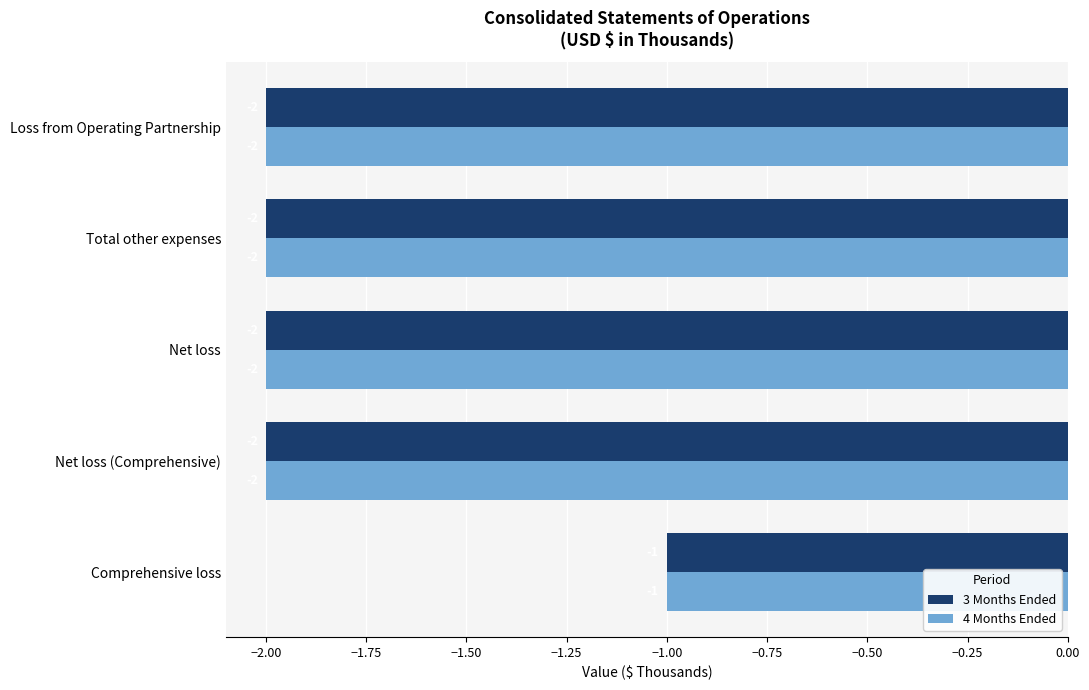

Where is 4 Months Ended nearest to the value -1?

Comprehensive loss